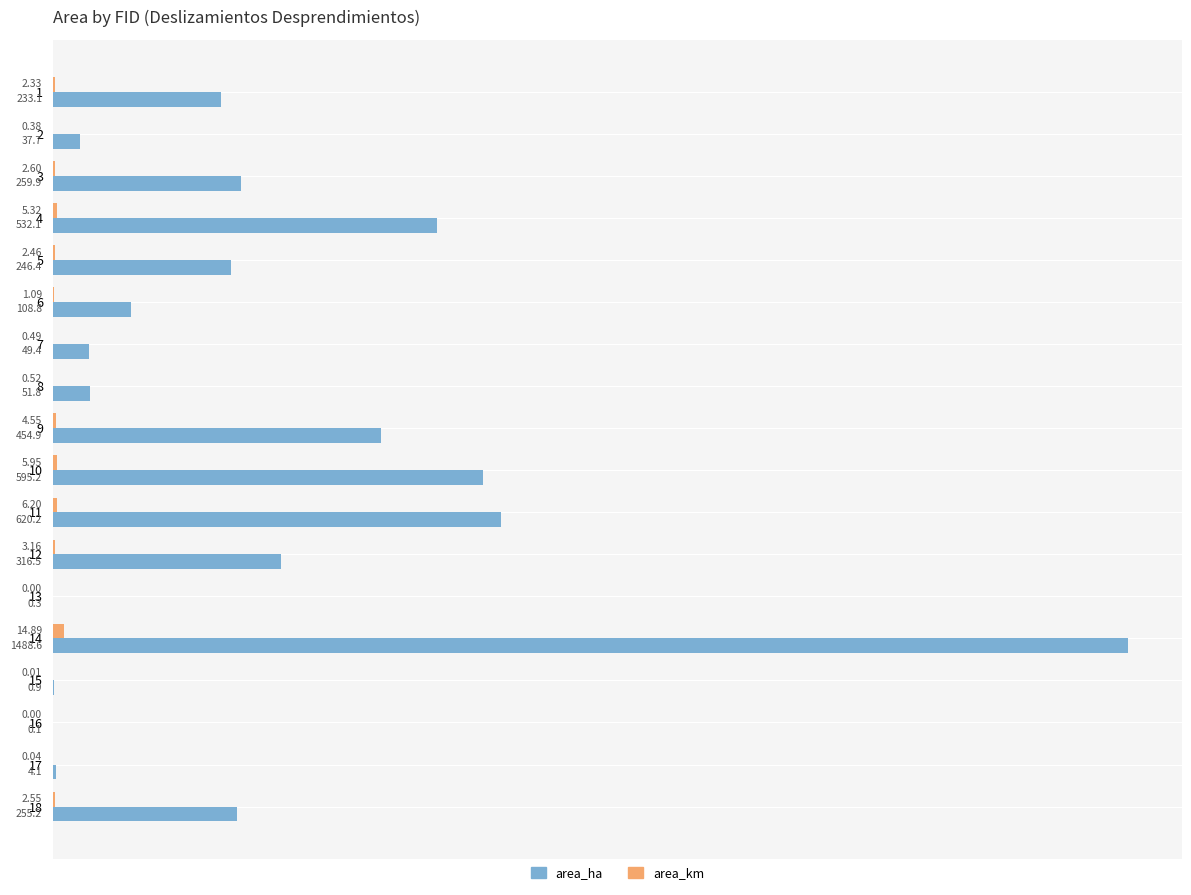

The area_ha series shows 2092.8 at 13. True or false?

False